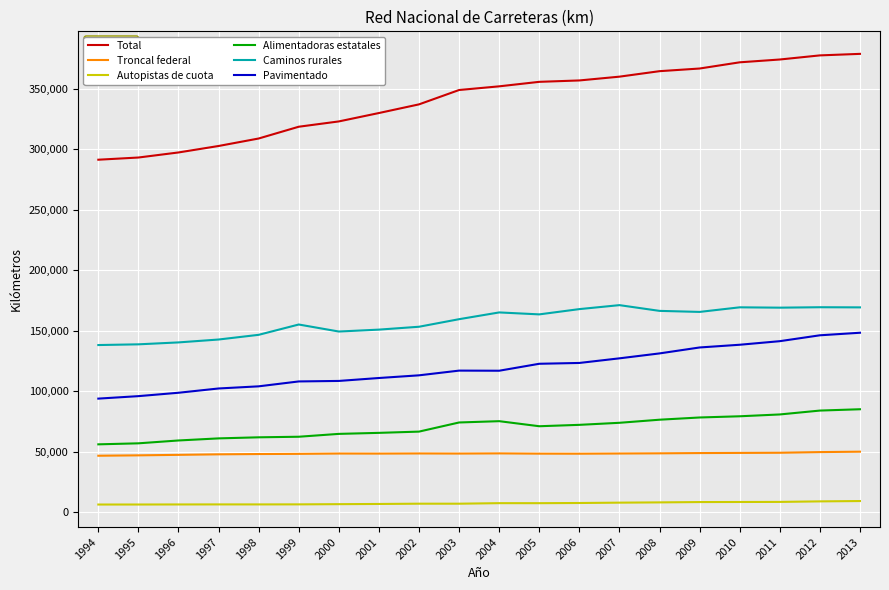

What is the sum of the Alimentadoras estatales values at 2006 and 1996?

131437